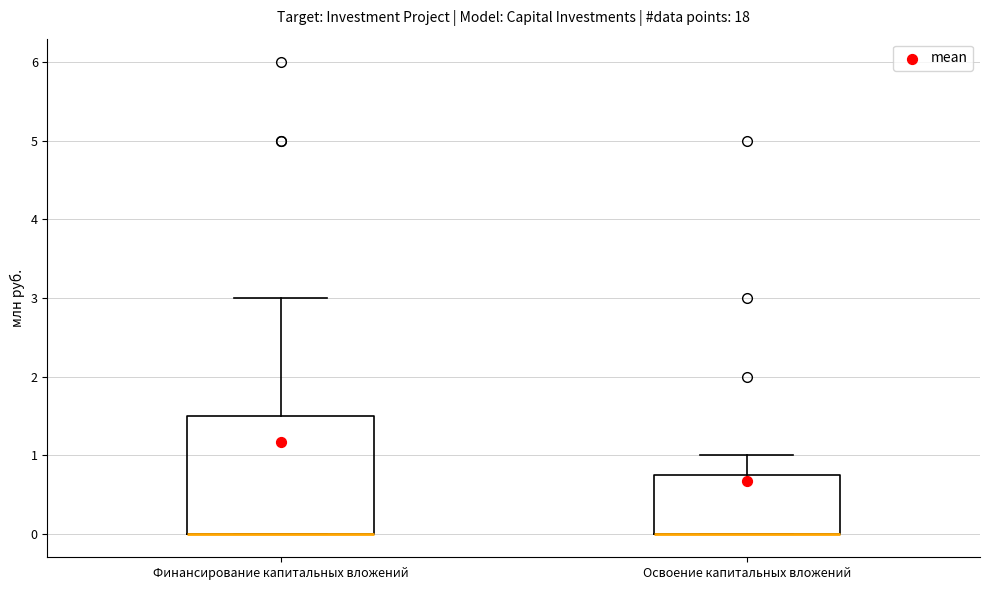

Comparing the boxes themselves (not the whiskers), which one is the tallest?

Финансирование капитальных вложений